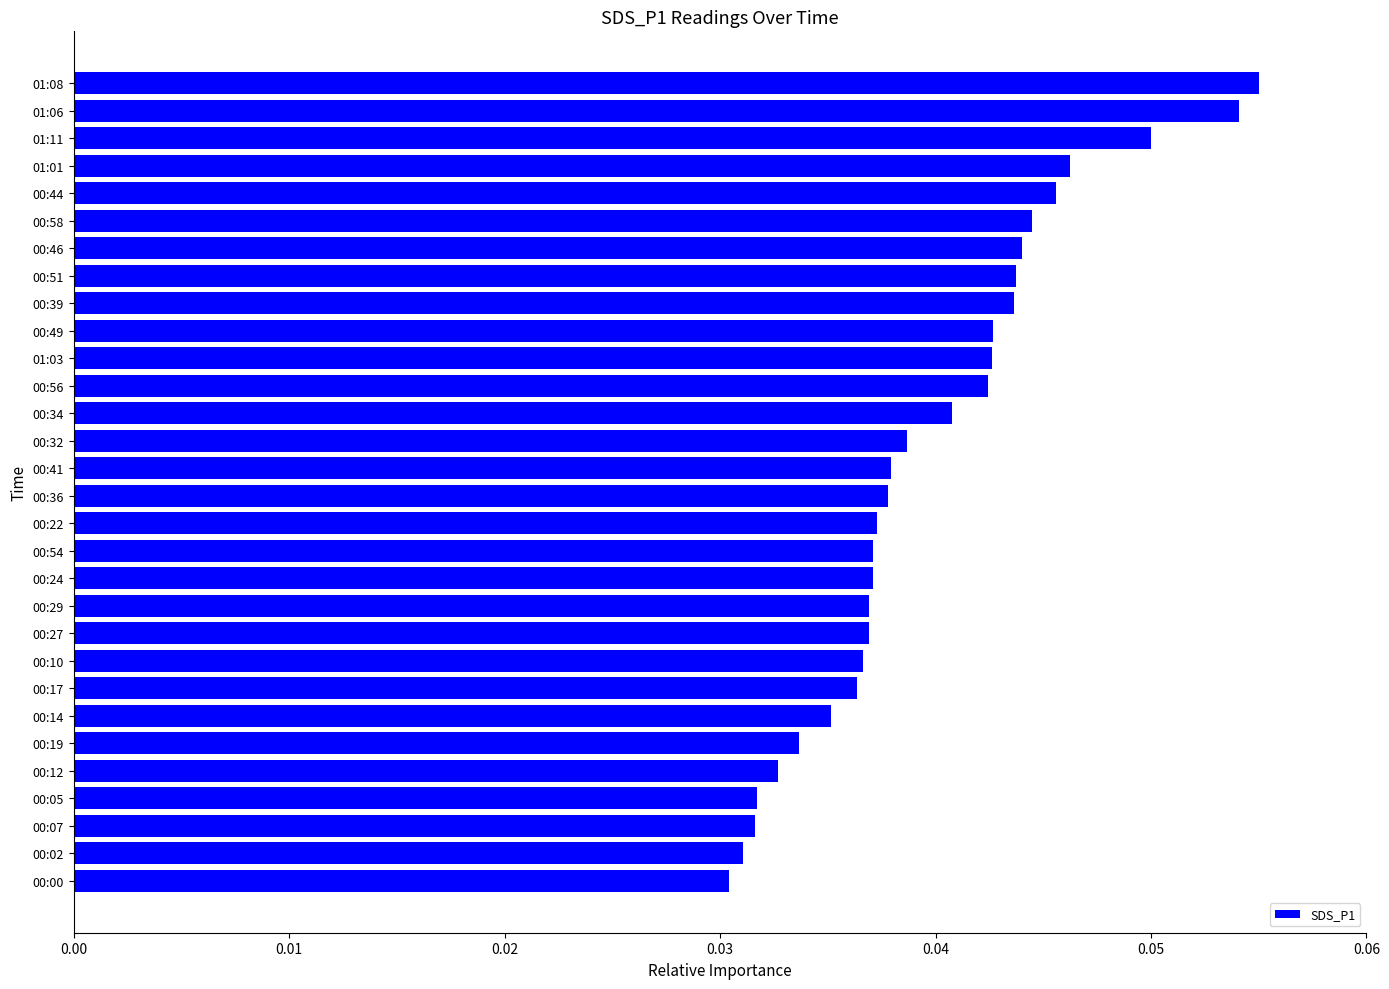

How many data points does each series have?

30